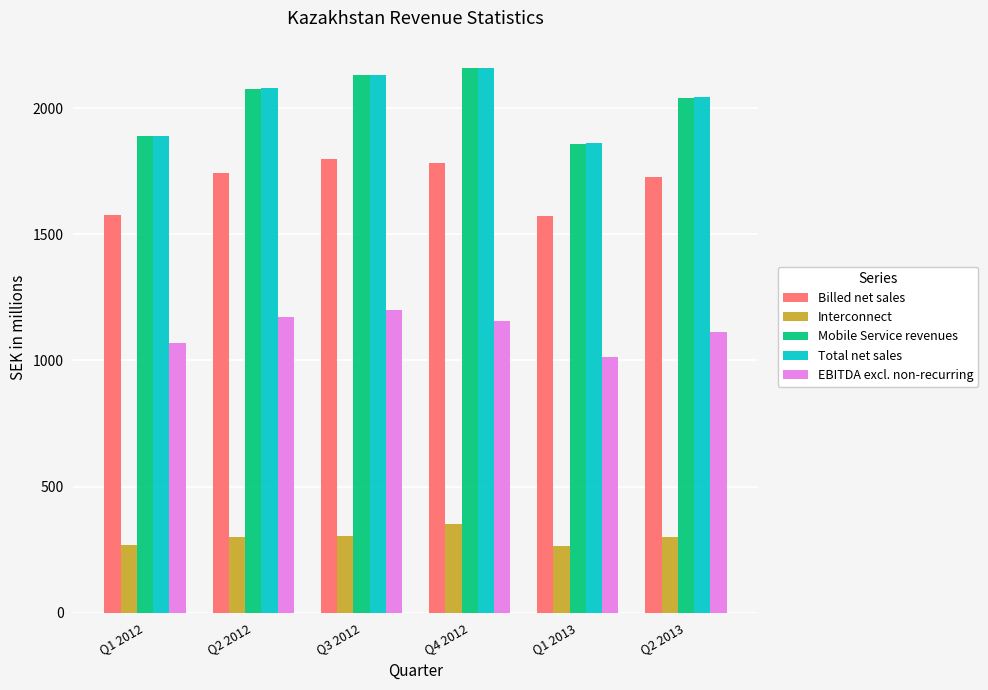

Does the chart contain stacked bars?

No